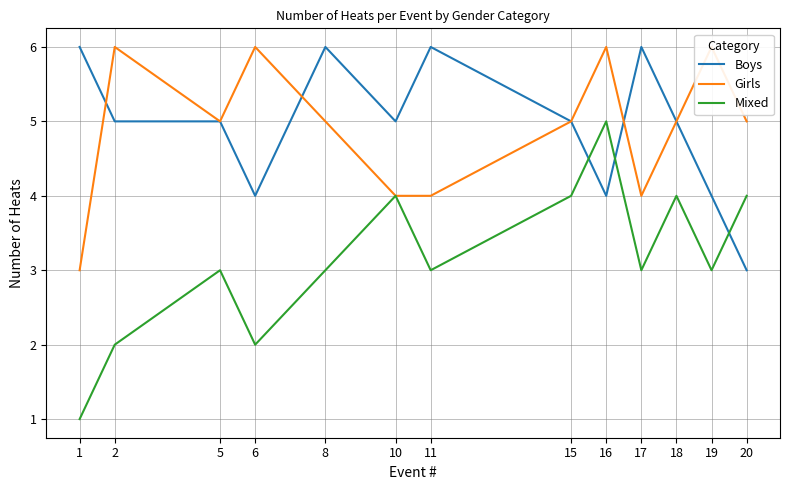

How many data points in Boys are less than 5?

4